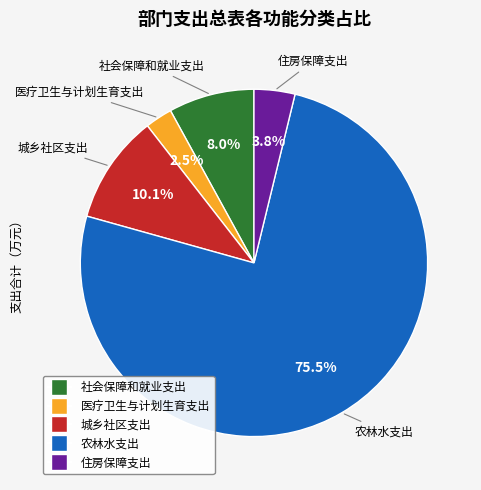

Rank the categories by value from lowest to highest.

医疗卫生与计划生育支出, 住房保障支出, 社会保障和就业支出, 城乡社区支出, 农林水支出